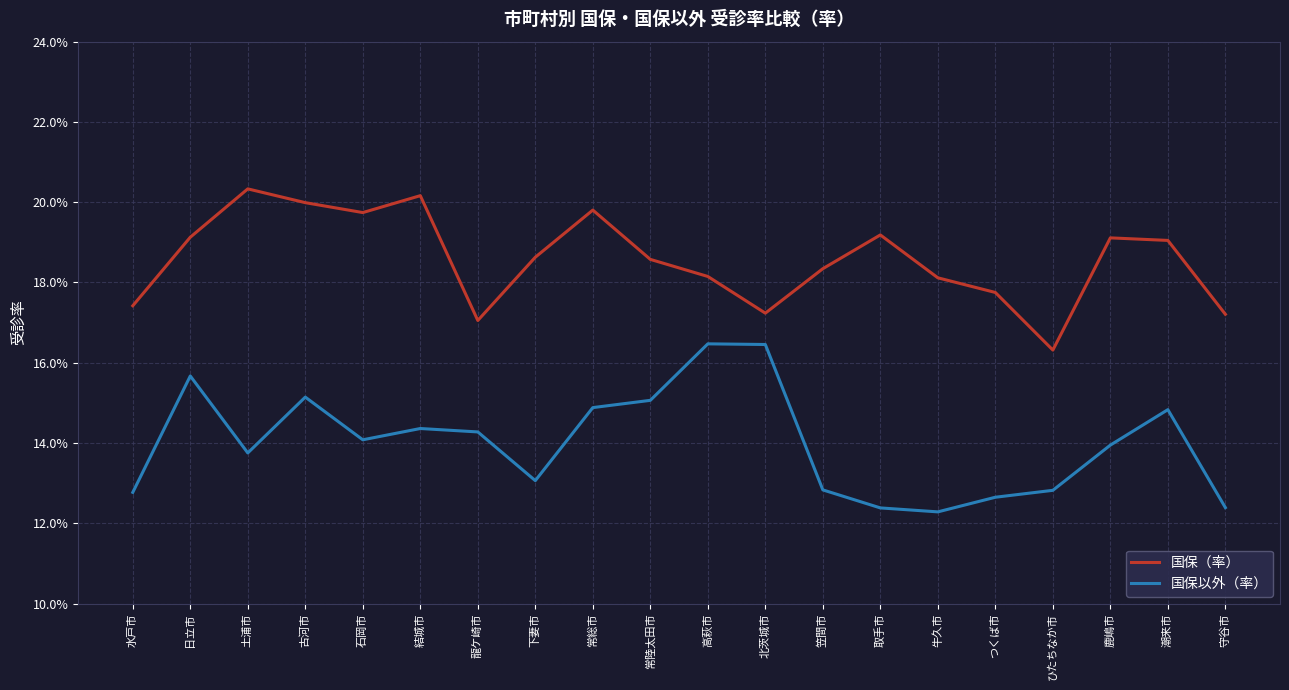

True or false: 国保以外（率） and 国保（率） cross at least once.

False